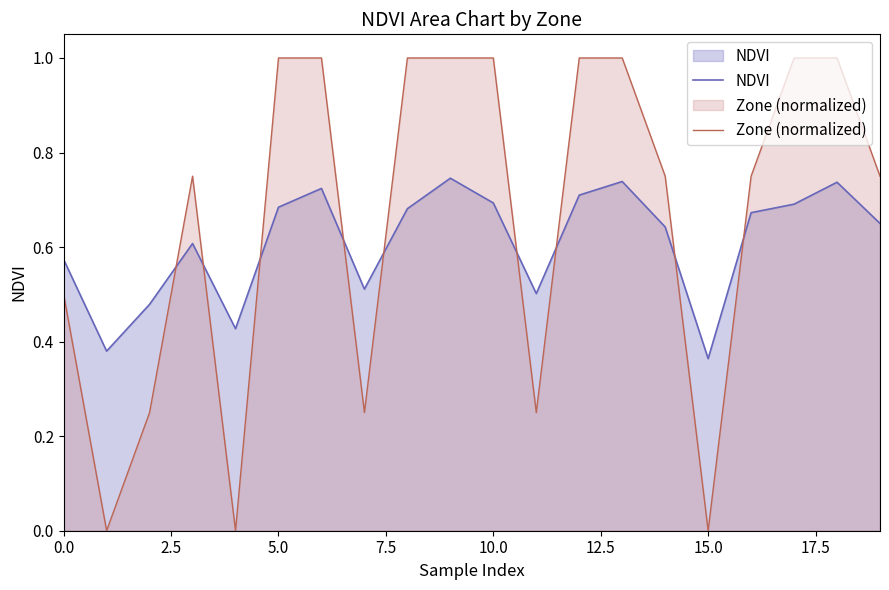

Which series has the largest total across all categories?

Zone (normalized)